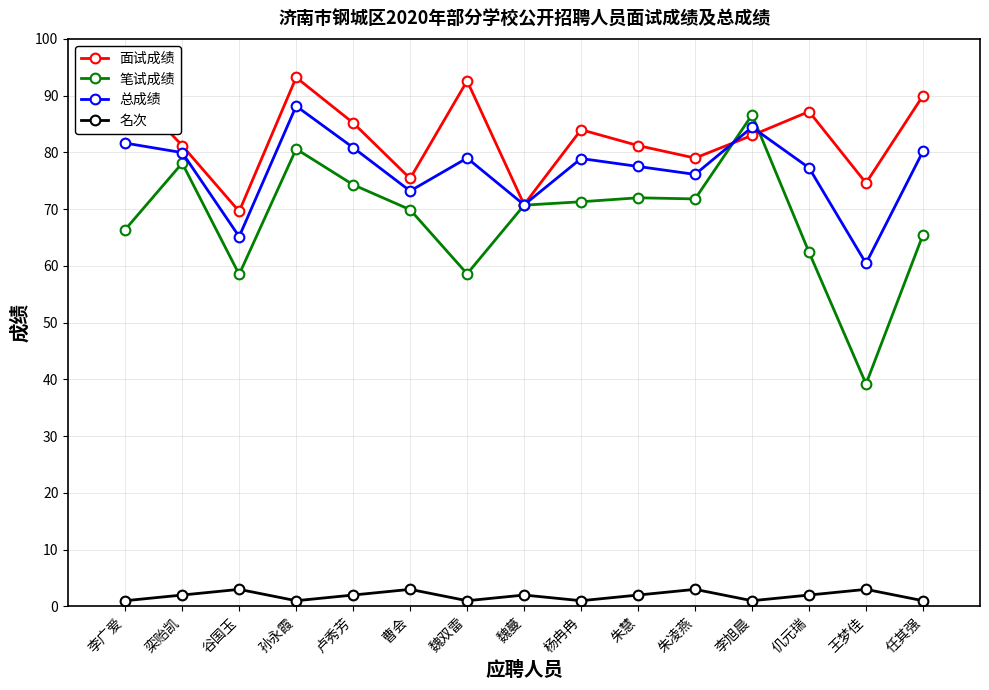

In 笔试成绩, how many points are lower than both neighbors (excluding endpoints)?

4